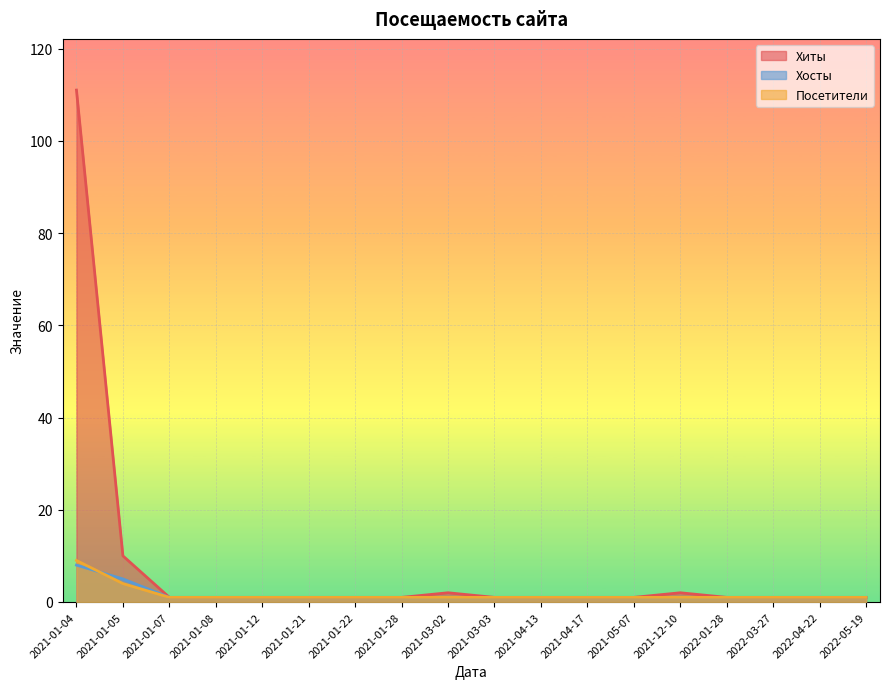

How many lines are shown in the chart?

3